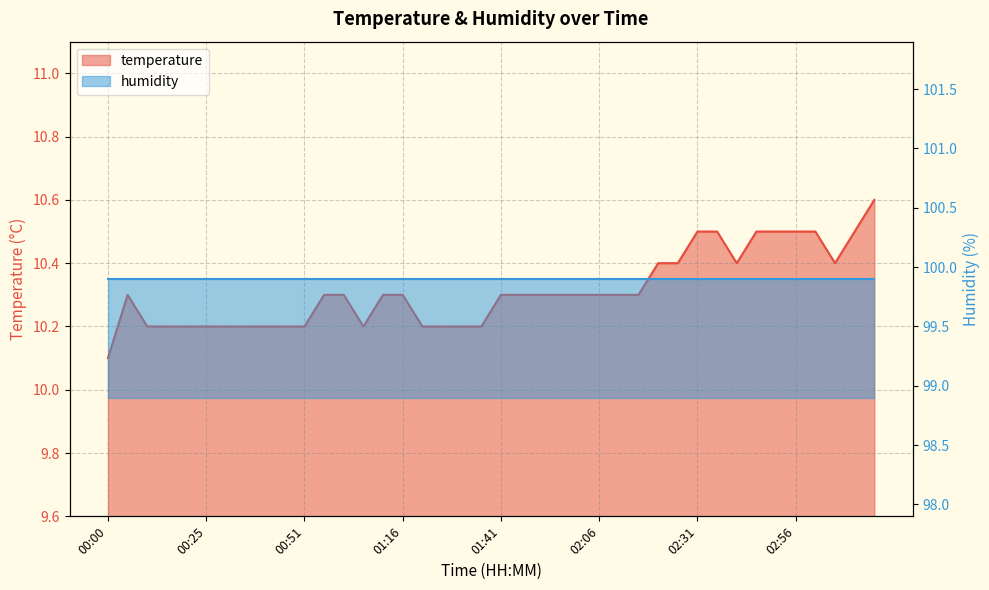

What is the average value?

10.3